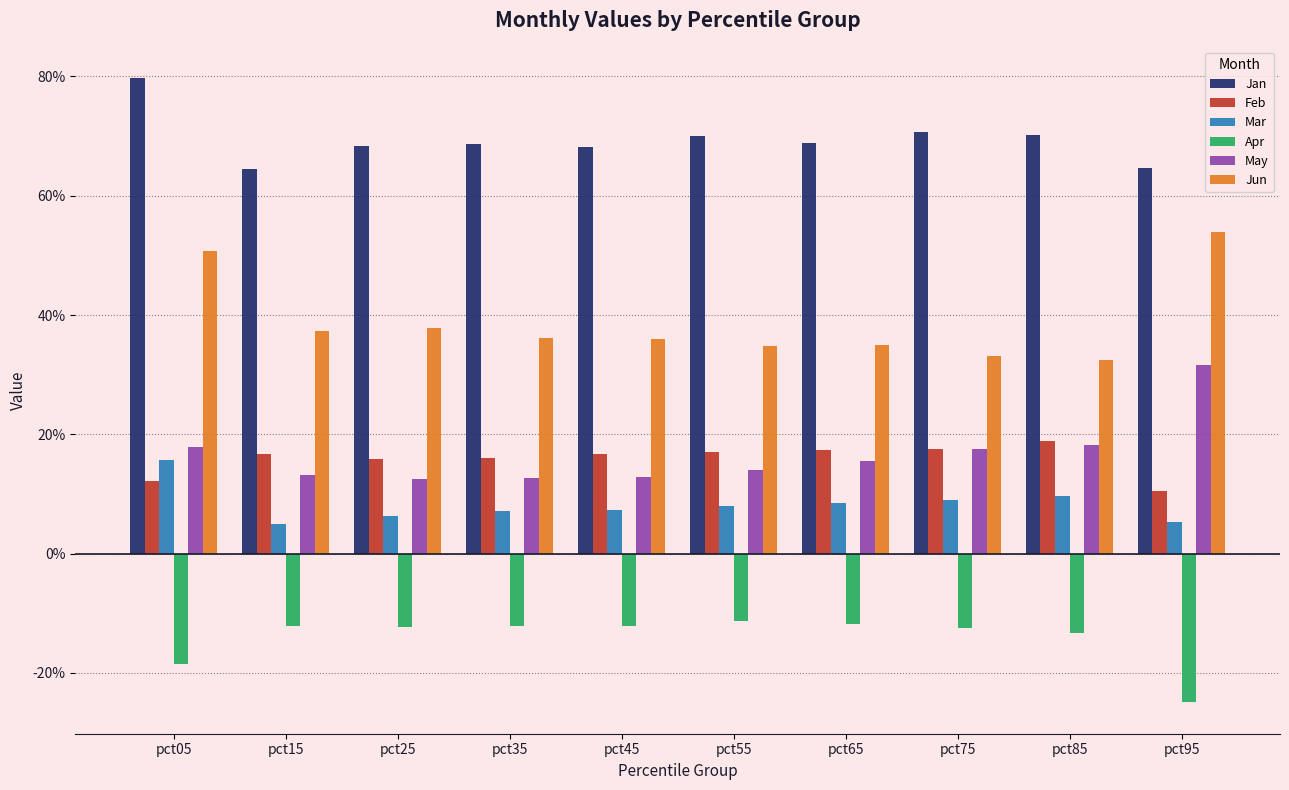

What is the average value of the May series?

0.2